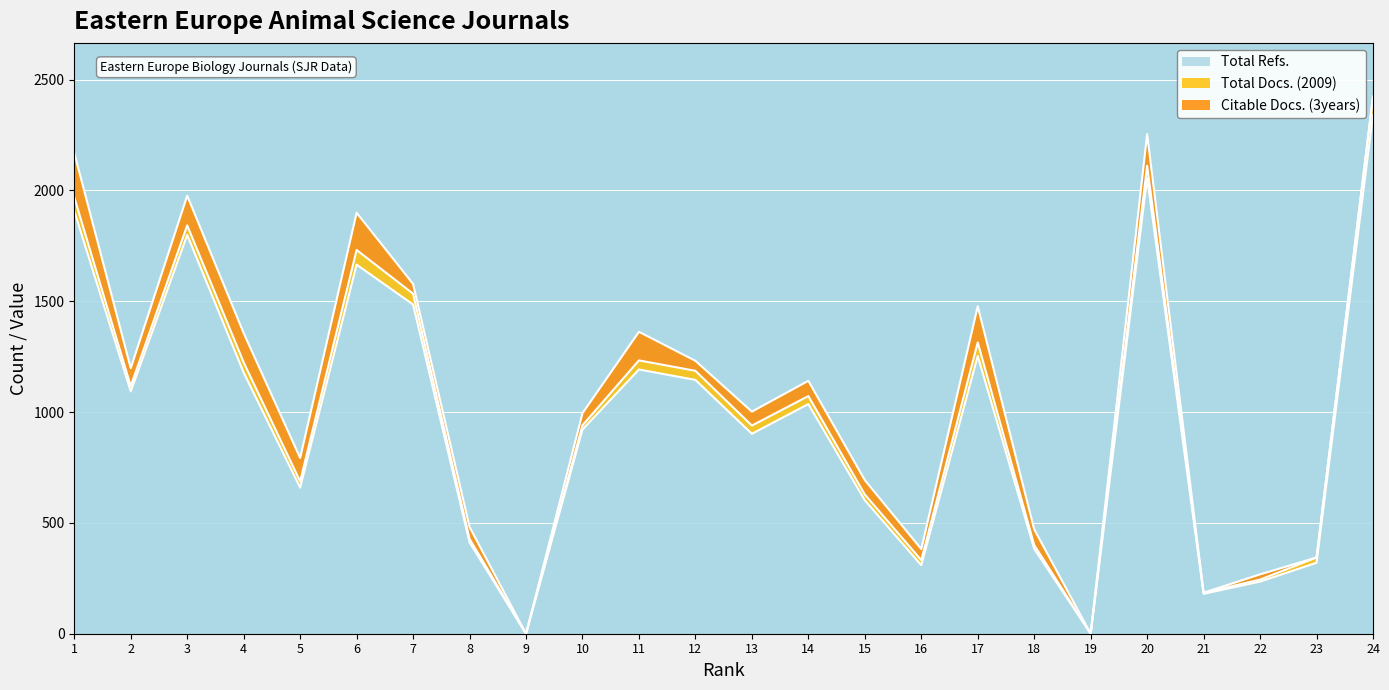

How many categories are shown in the chart?

24